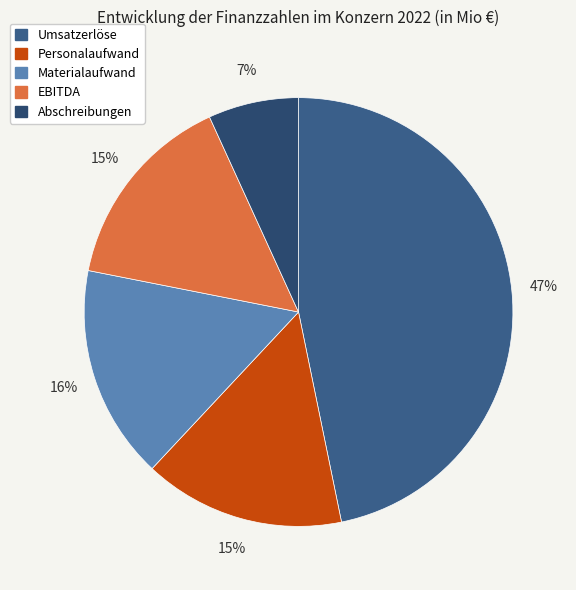

How many slices are in this pie chart?

5